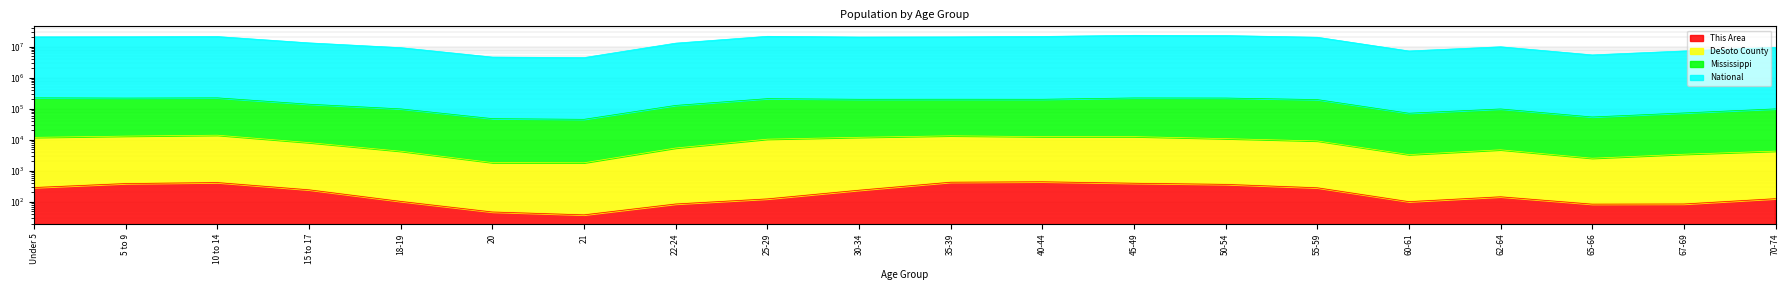

How many data points in National are less than 19860491?

10